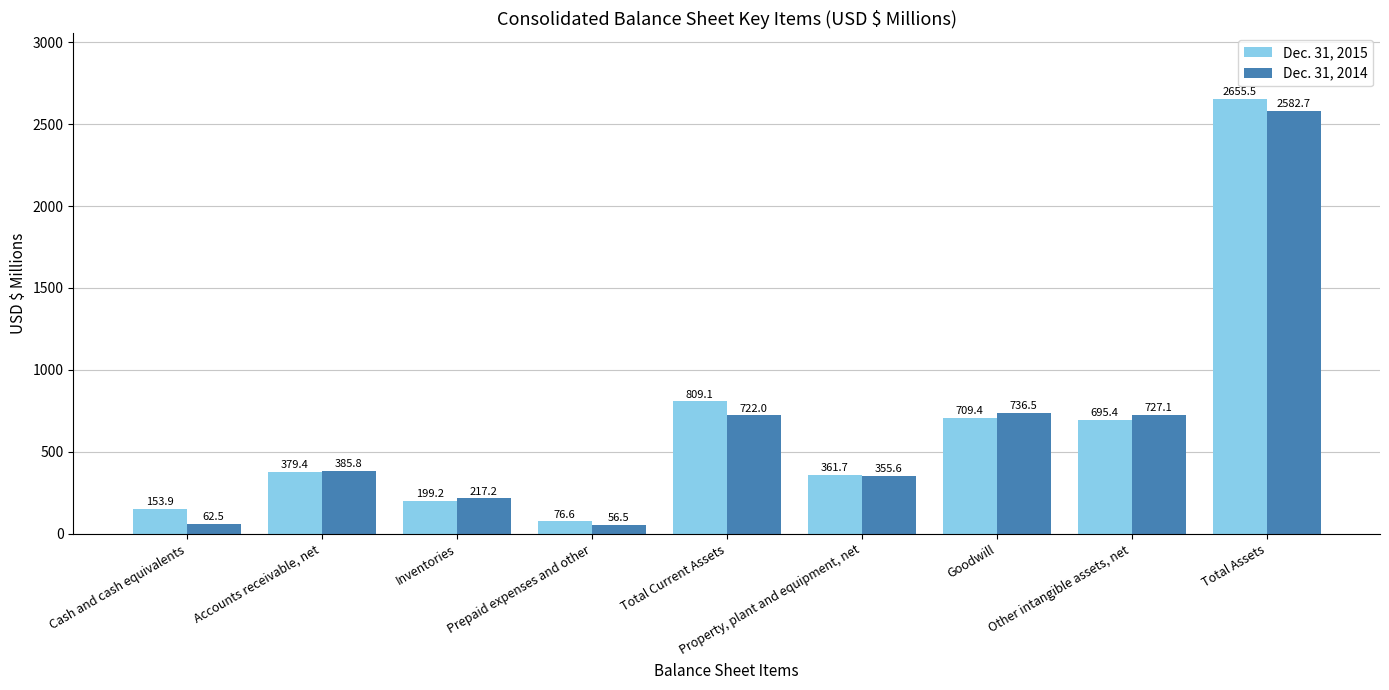

Is the value of Dec. 31, 2015 at Prepaid expenses and other greater than the value of Dec. 31, 2014 at Prepaid expenses and other?

Yes